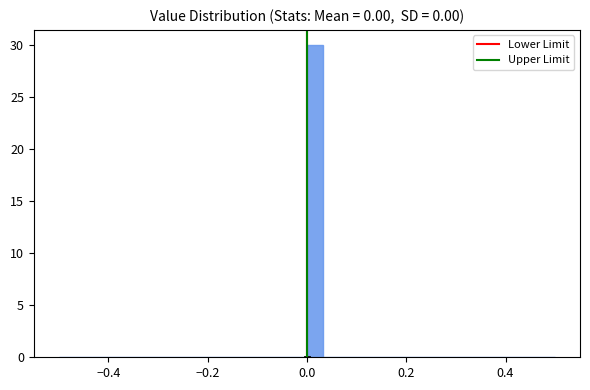

Read against the x-axis, roughly where is the centre of the tallest bar?

0.02